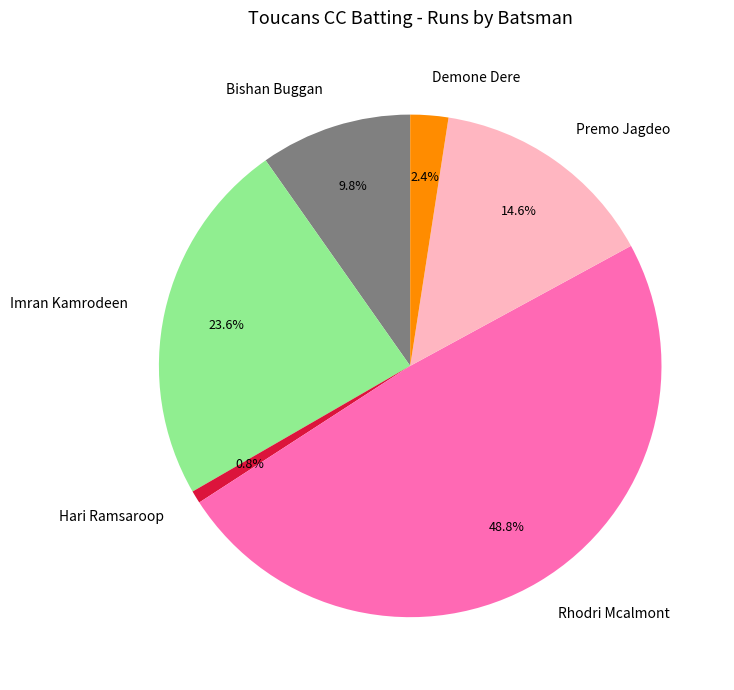

Is Hari Ramsaroop the majority of the pie?

No